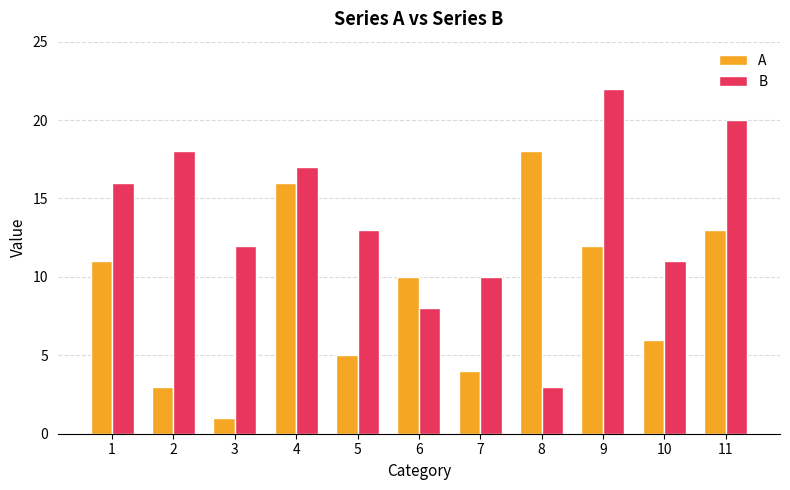

What are all the series names shown in the legend?

A, B